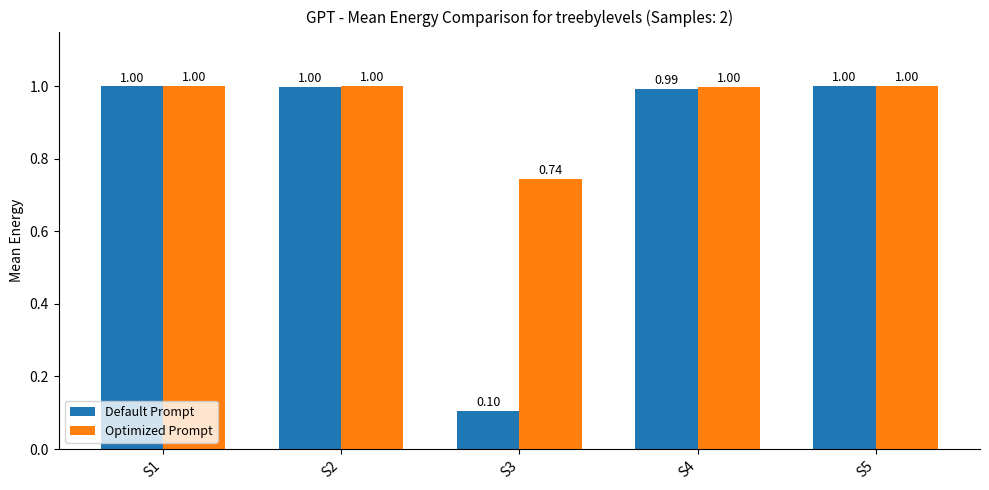

At how many categories does at least one series exceed 0?

5